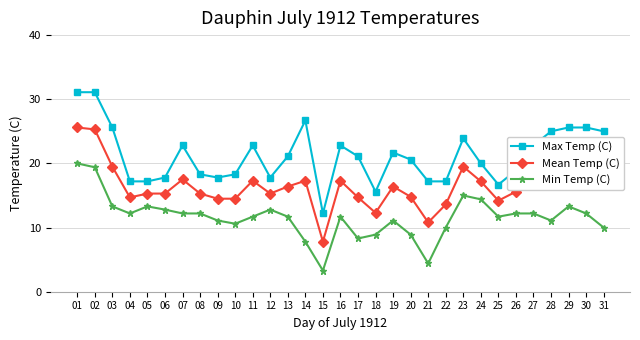

True or false: Max Temp (C) and Mean Temp (C) intersect in this chart.

False